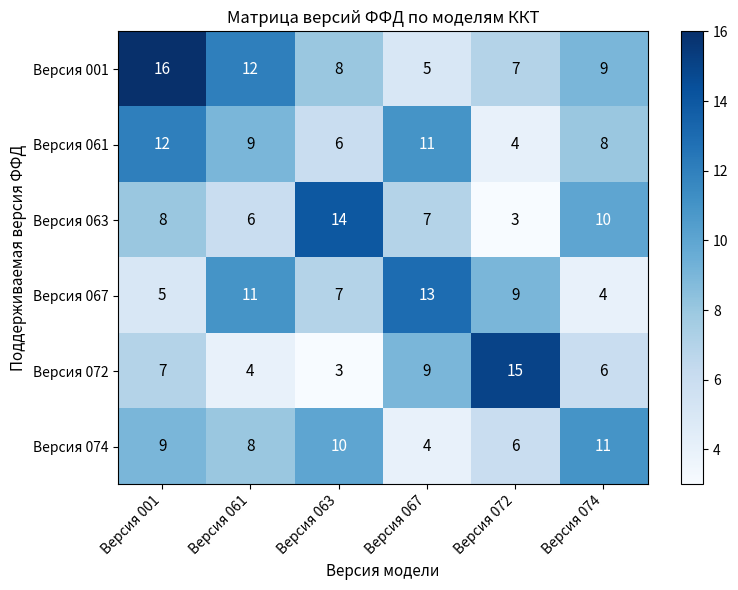

True or false: Версия 072 has a value of 9 at Версия 067.

True